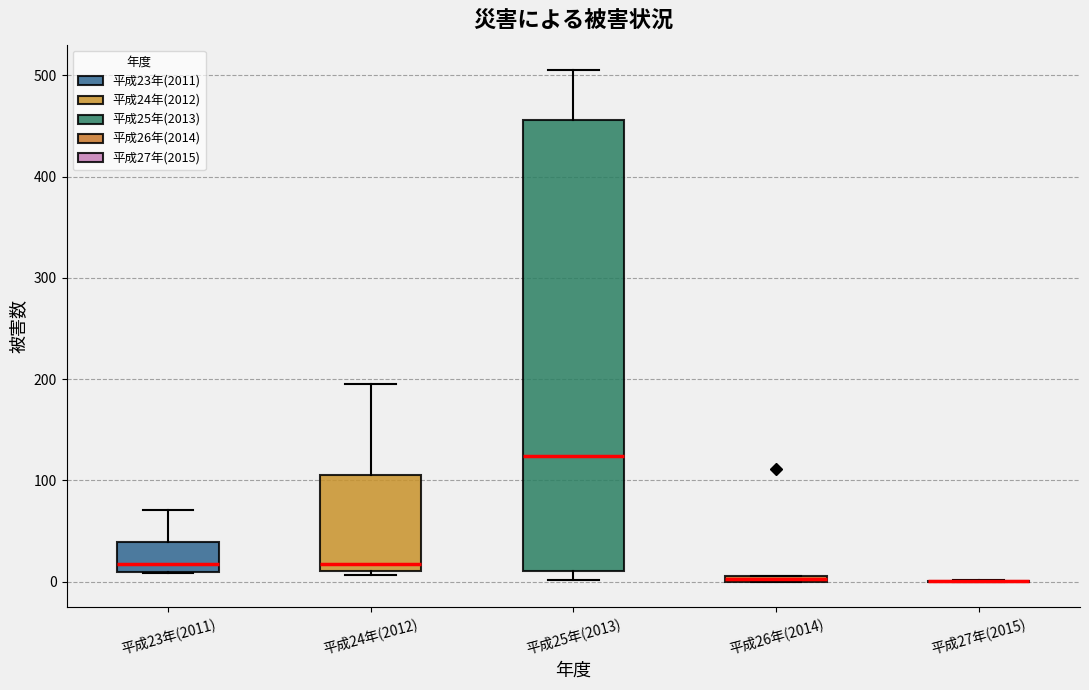

Comparing the boxes themselves (not the whiskers), which one is the tallest?

平成25年(2013)